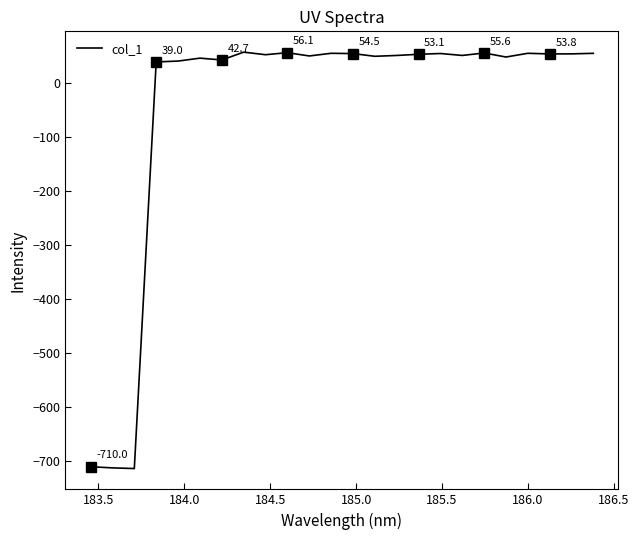

How many points are higher than both their immediate neighbors (excluding endpoints)?

7